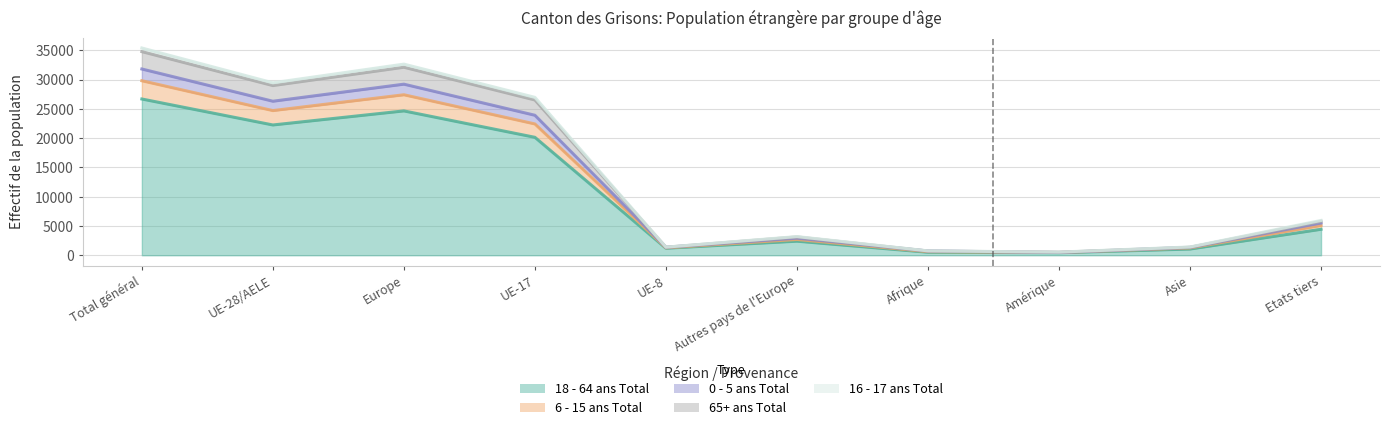

What is the label of the 7th point from the left?

Afrique